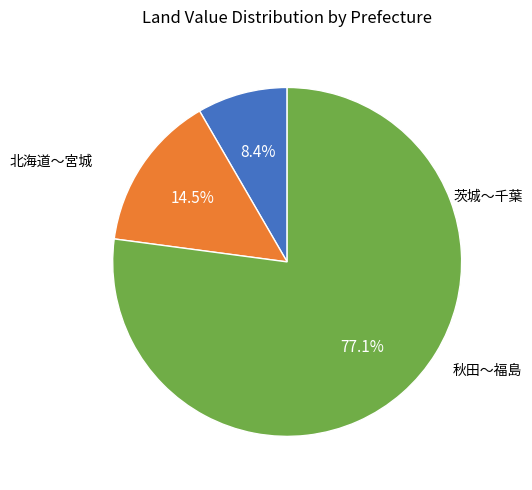

Is there a majority slice in this chart?

Yes